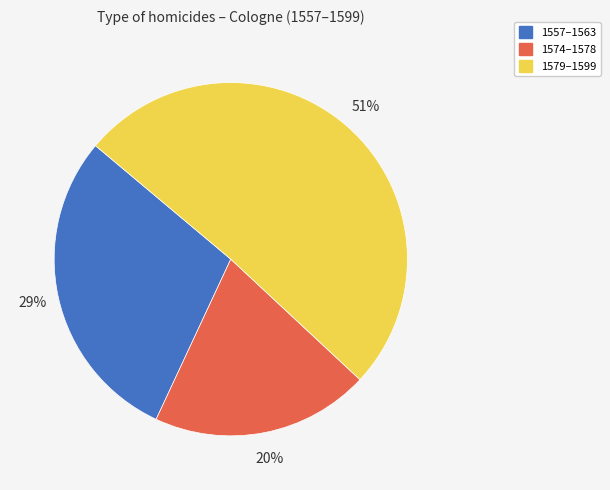

What is the largest slice in the pie chart?

1579–1599